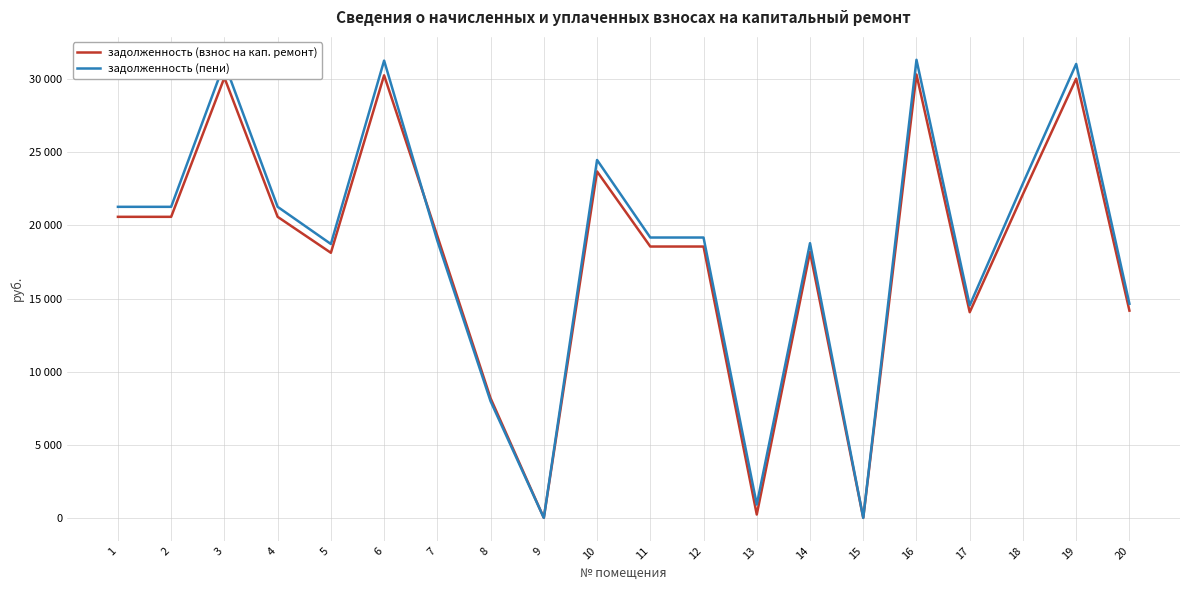

Does the chart display data point markers on the line(s)?

No